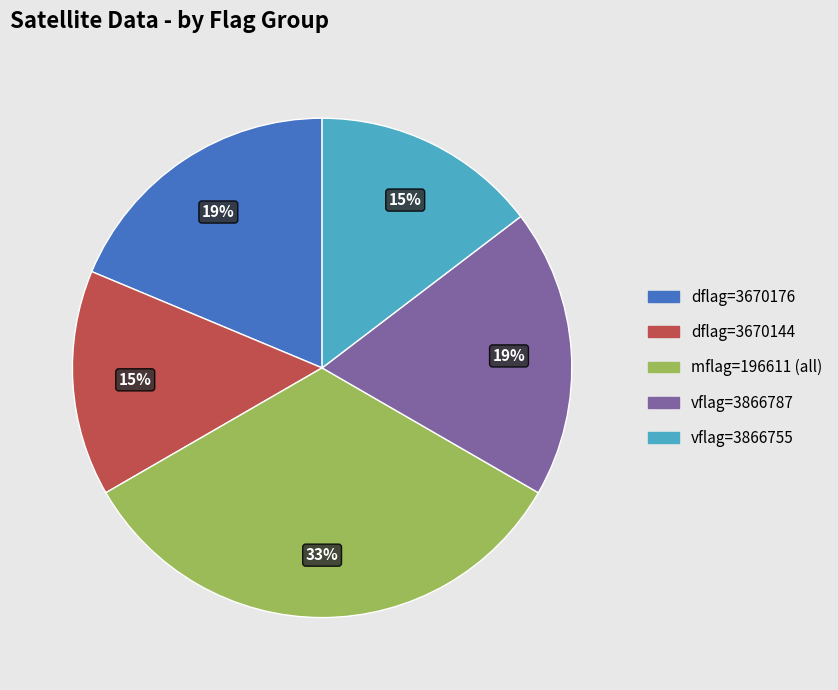

To the nearest percent, what is the average slice percentage?

20%